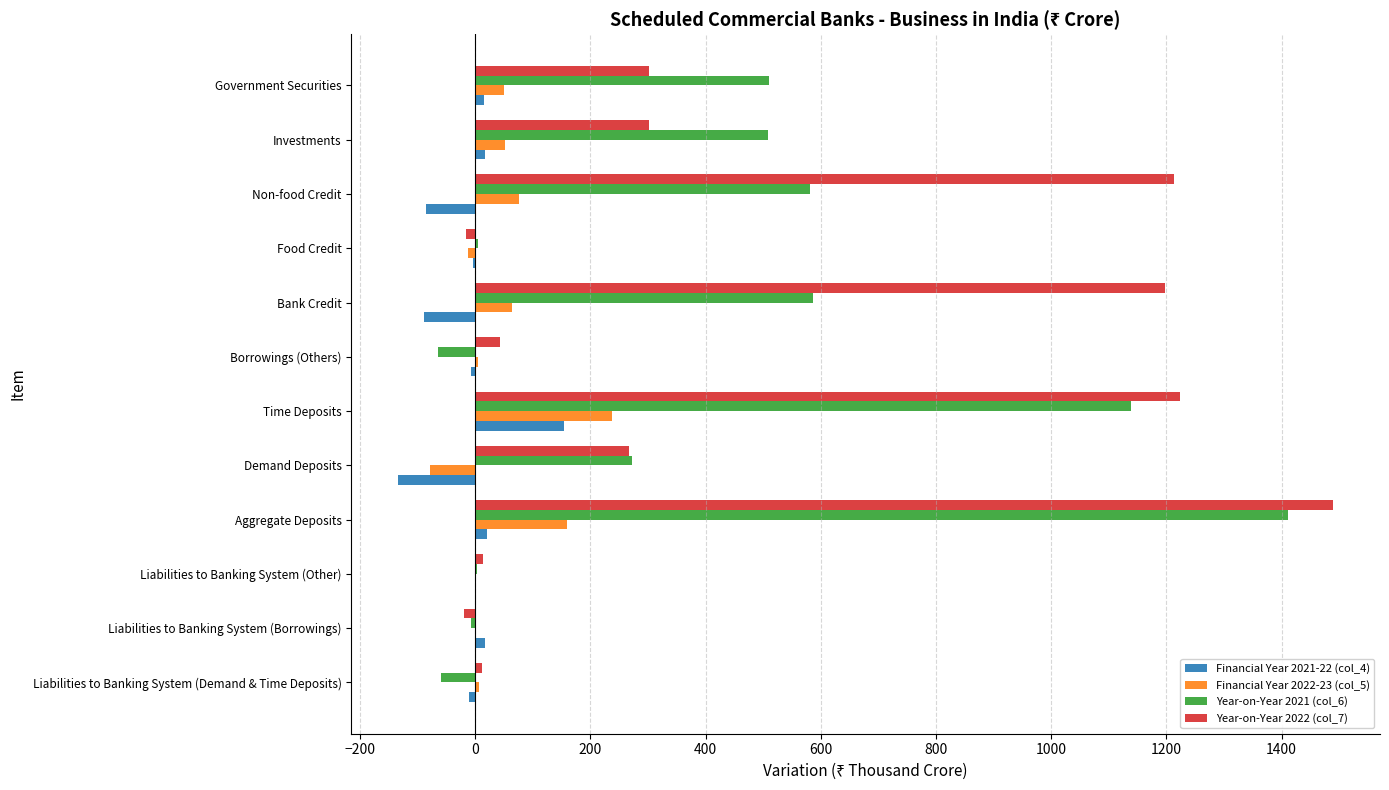

The value of Financial Year 2021-22 (col_4) at Time Deposits is 154.7. True or false?

True